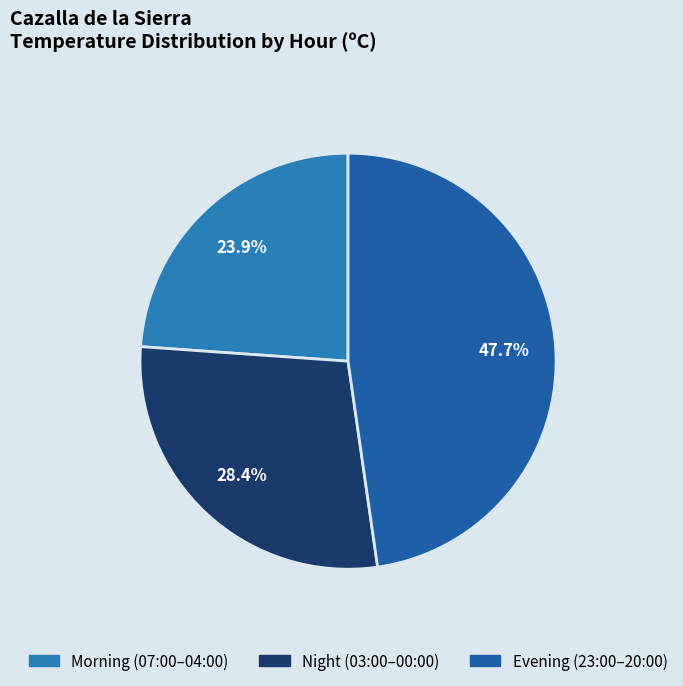

How many slices are in this pie chart?

3